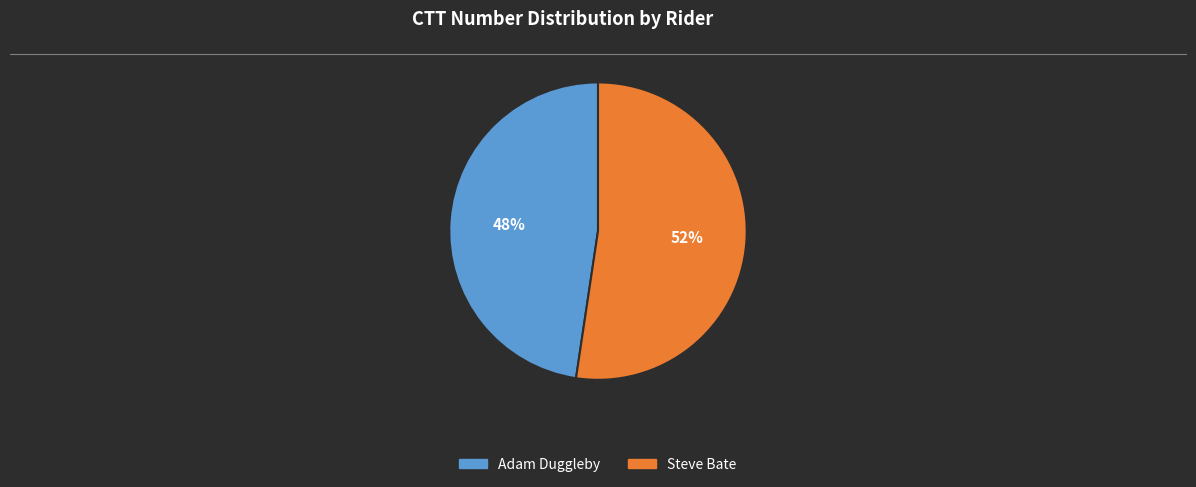

The Steve Bate slice represents 52% of the pie. True or false?

True